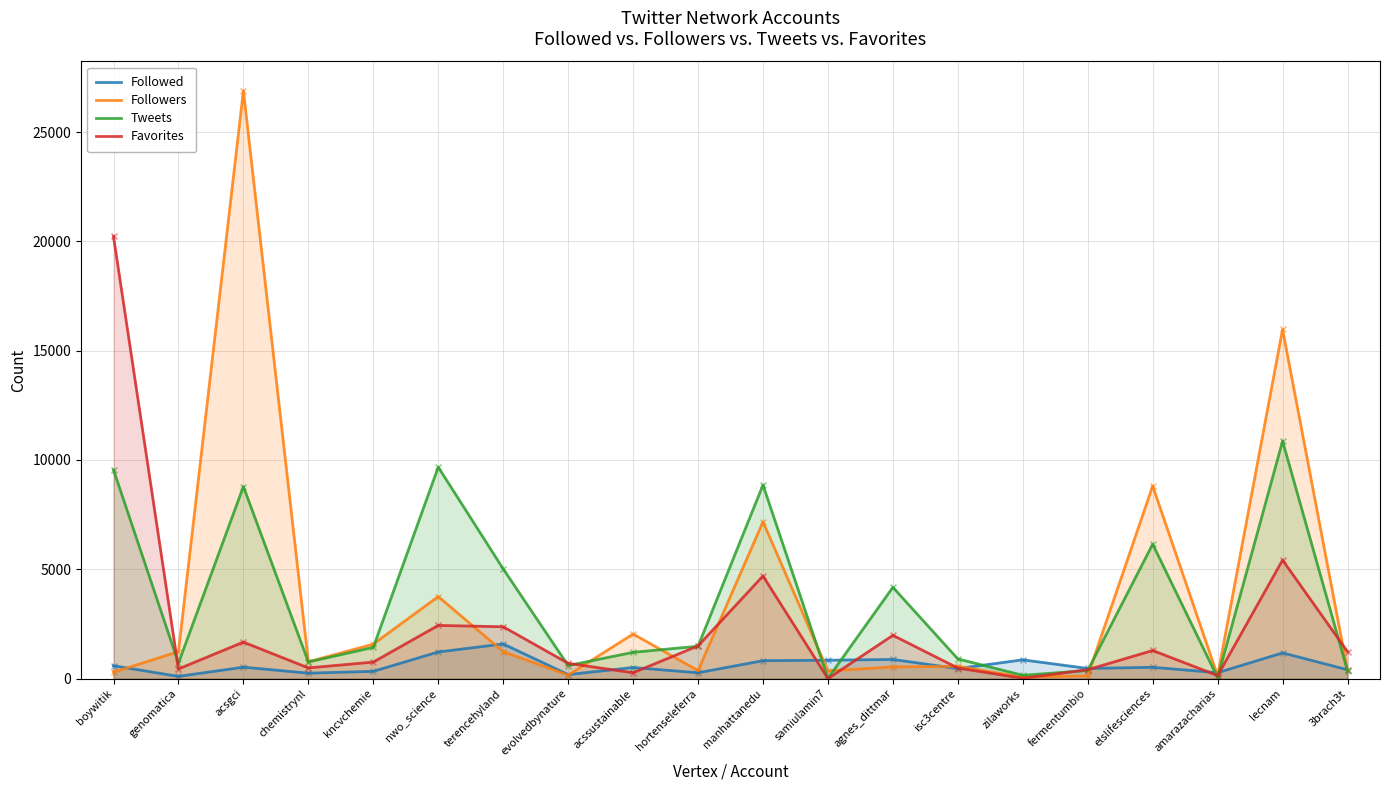

Which series has the largest total across all categories?

Followers